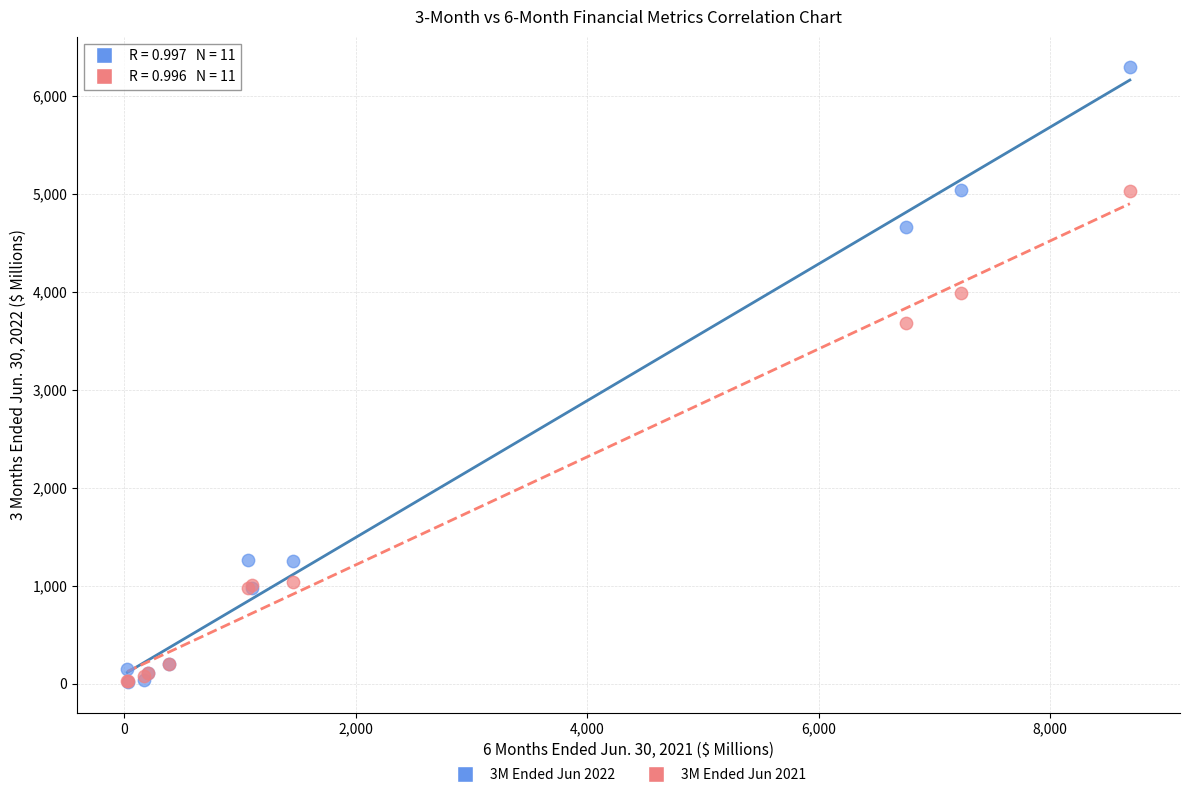

Which series reaches the maximum Y coordinate?

3M Ended Jun 2022